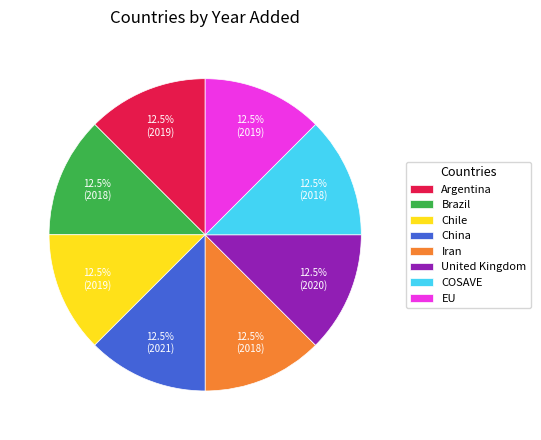

What is the total percentage of United Kingdom and EU?

25.0%